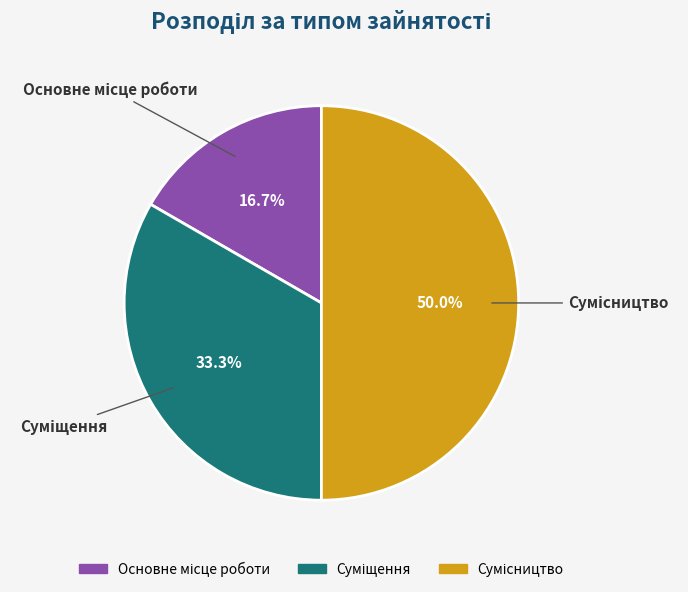

What is the smallest slice in the pie chart?

Основне місце роботи